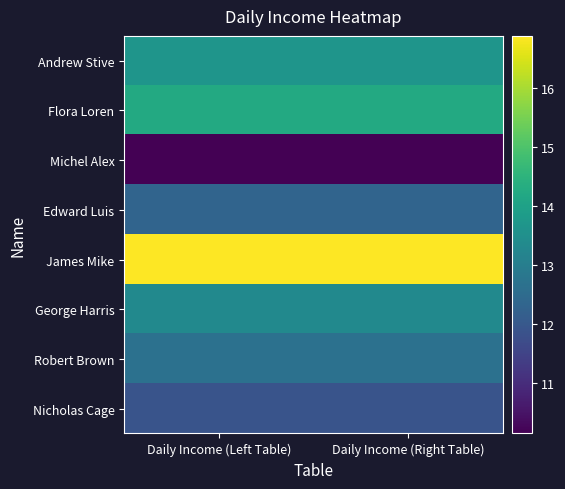

At which category is the sum across all series the highest?

Daily Income (Left Table)